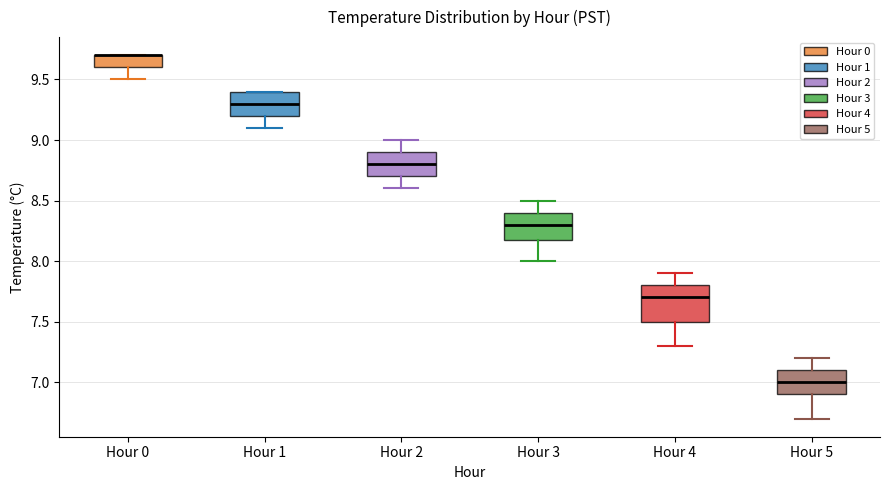

Which box is the tallest, from its lower edge to its upper edge?

Hour 4